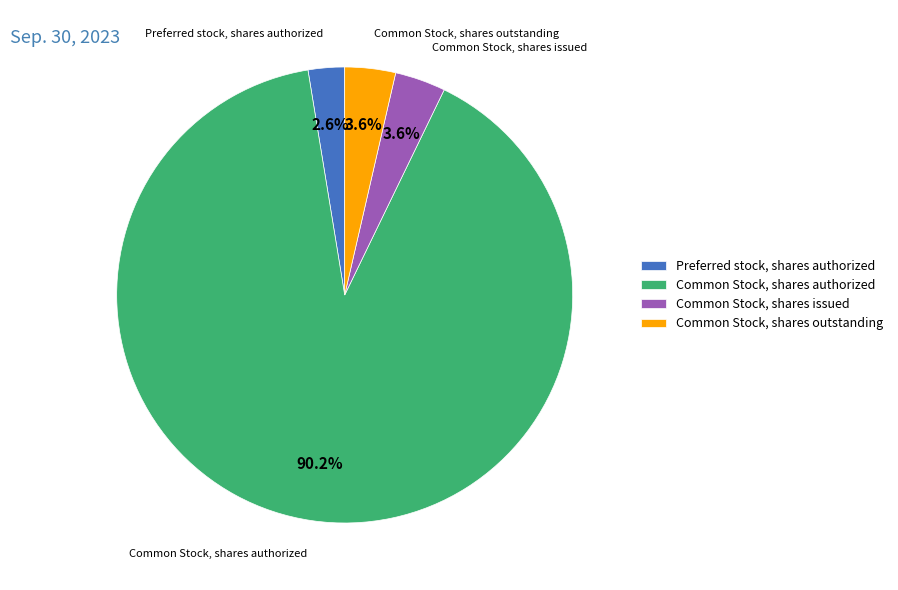

To the nearest percent, what percentage of the pie is Preferred stock, shares authorized?

3%